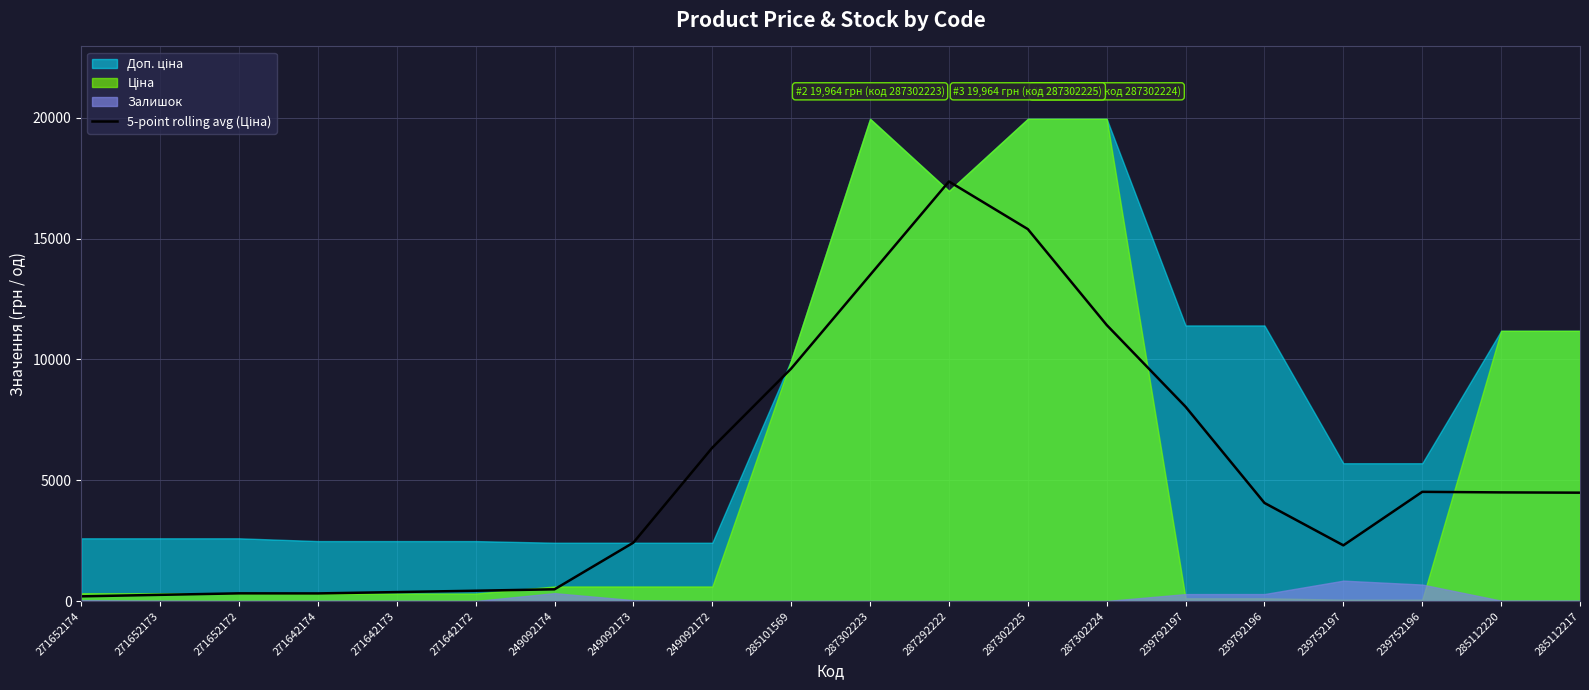

How many data points are above 4486?

10